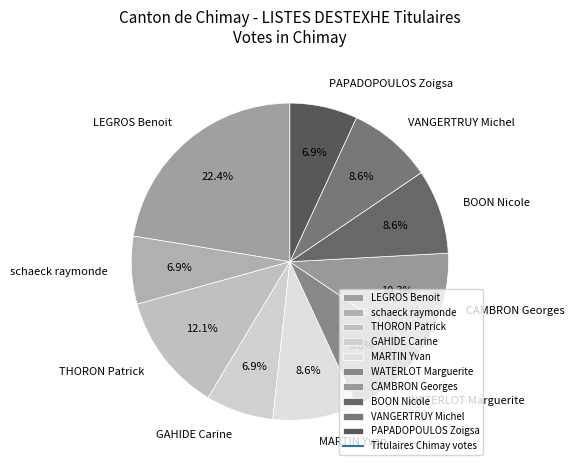

True or false: THORON Patrick accounts for 4% of the total.

False